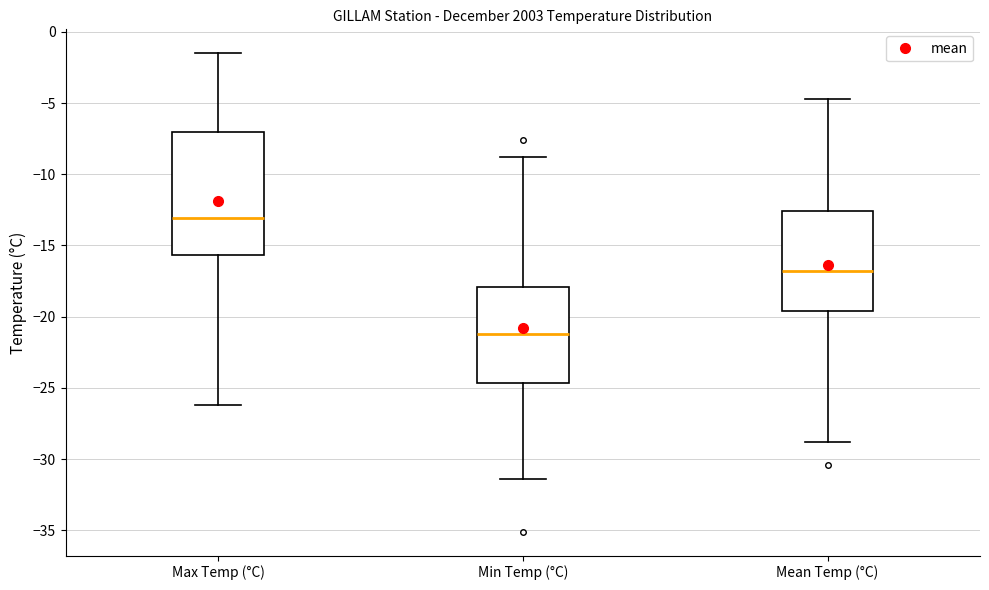

Which box's median line is the lowest?

Min Temp (°C)